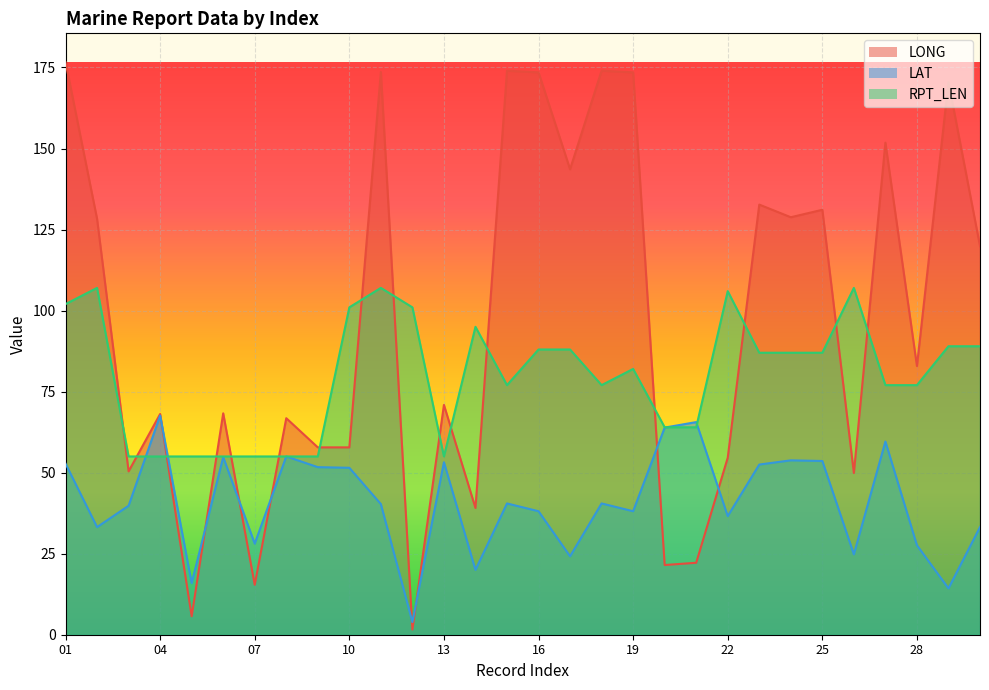

Rank the categories by LAT value from lowest to highest.

12, 29, 05, 14, 17, 26, 28, 07, 02, 30, 22, 16, 19, 03, 11, 15, 18, 10, 09, 23, 01, 13, 25, 24, 06, 08, 27, 20, 21, 04